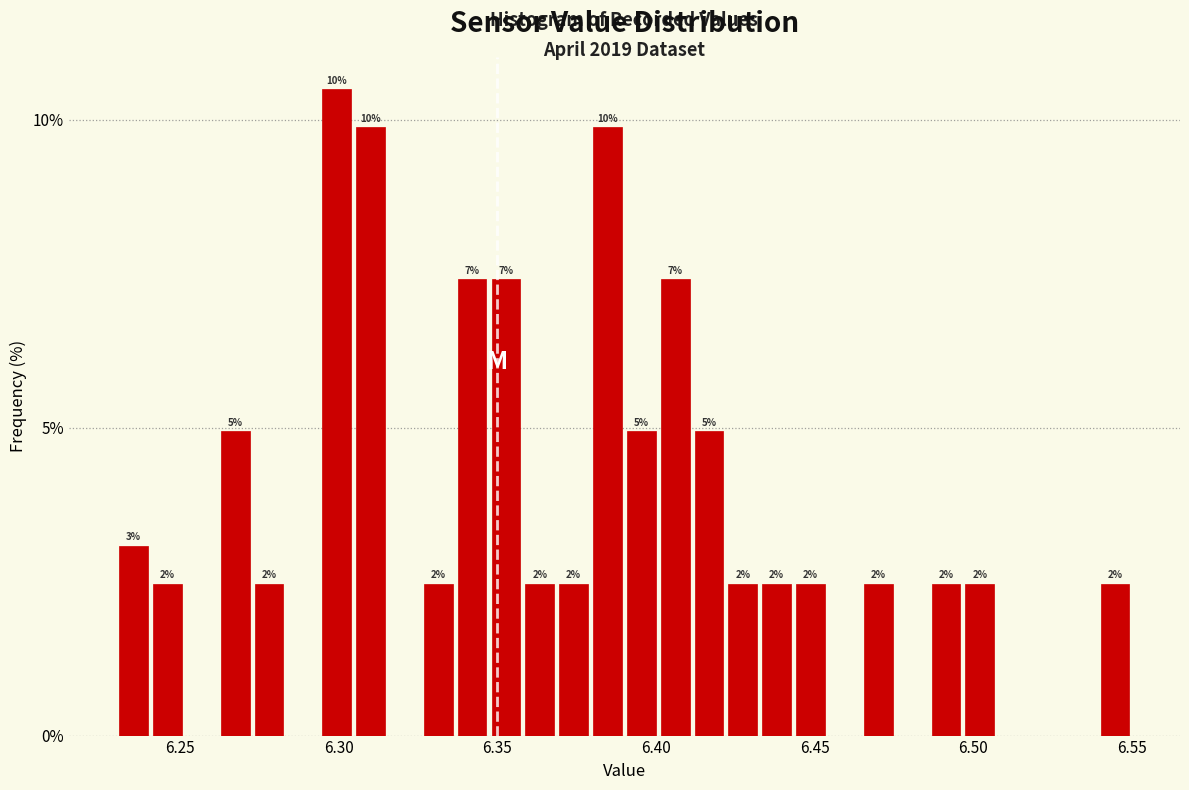

Around what value on the x-axis is the tallest bar? Give the approximate position of its centre, as read against the axis.

6.300